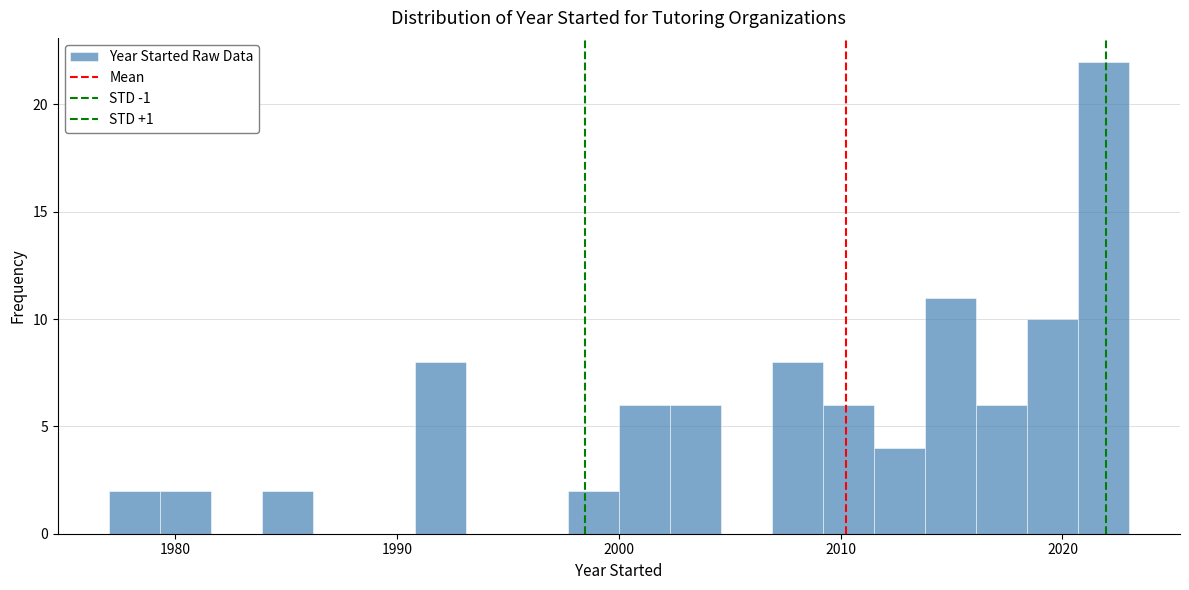

Around what value on the x-axis is the tallest bar? Give the approximate position of its centre, as read against the axis.

2022